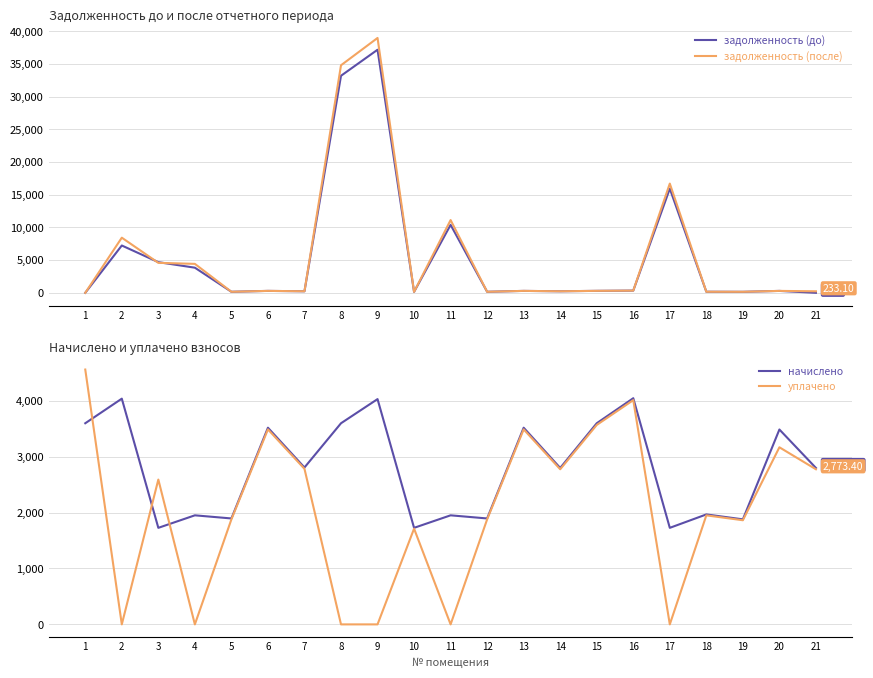

Between 6 and 9, which series saw the biggest shift?

задолженность (после)